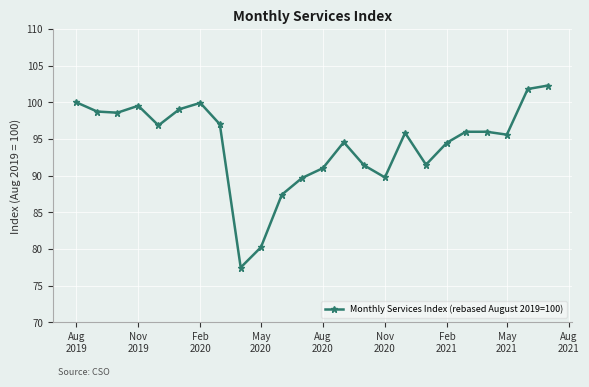

How many points are lower than both their immediate neighbors (excluding endpoints)?

6